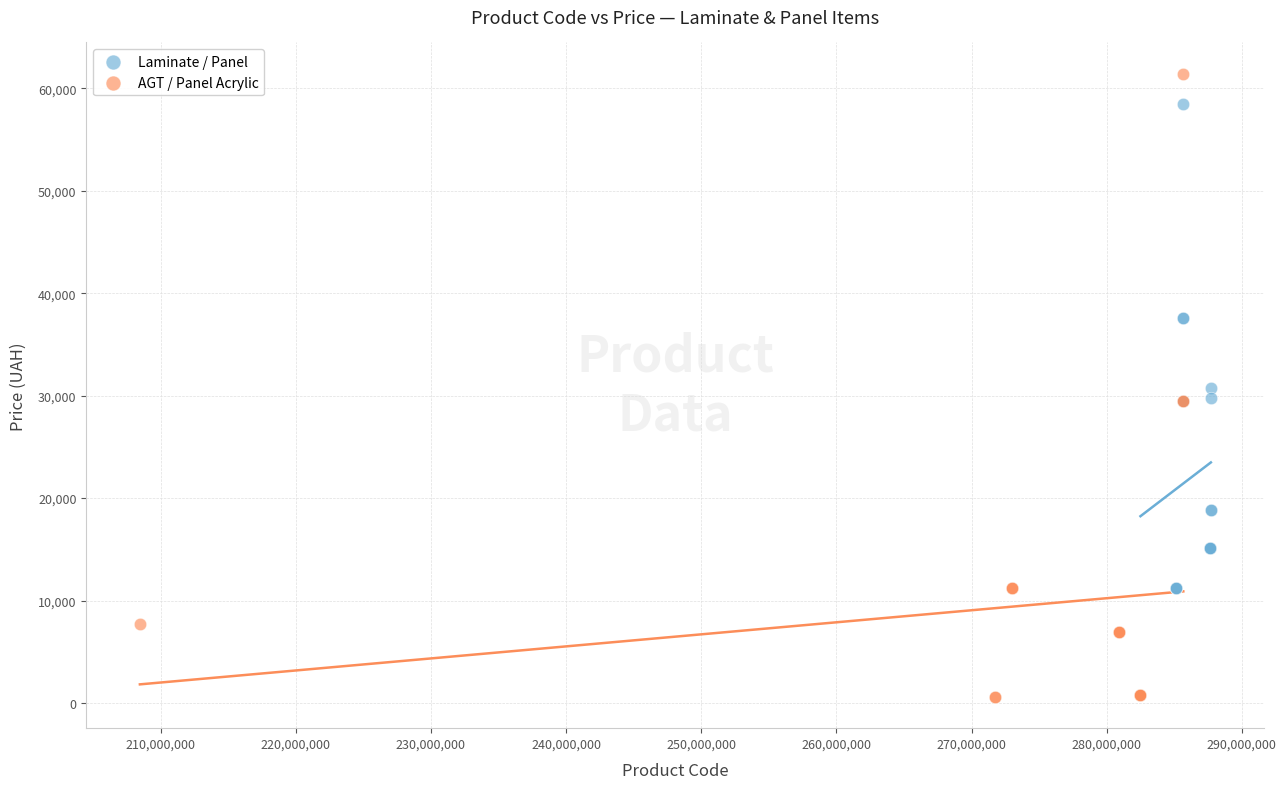

Which series reaches the maximum Y coordinate?

AGT / Panel Acrylic